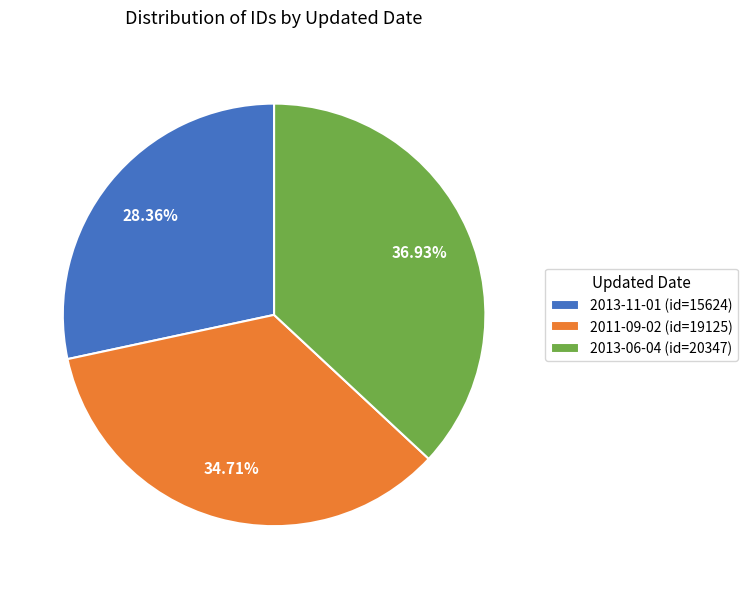

How many segments does this pie chart have?

3